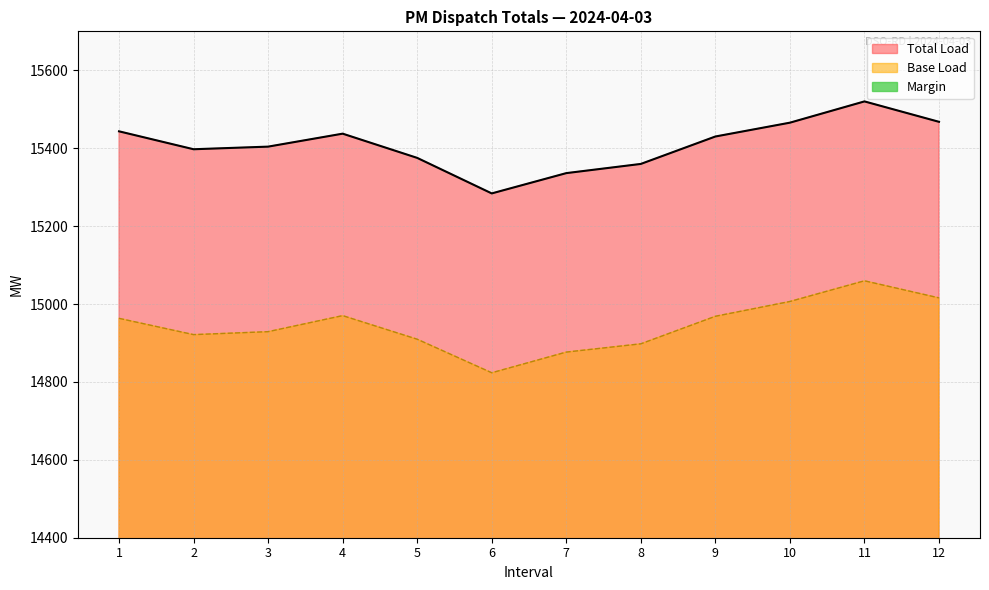

What is the highest value of the Total Load series?

15520.1